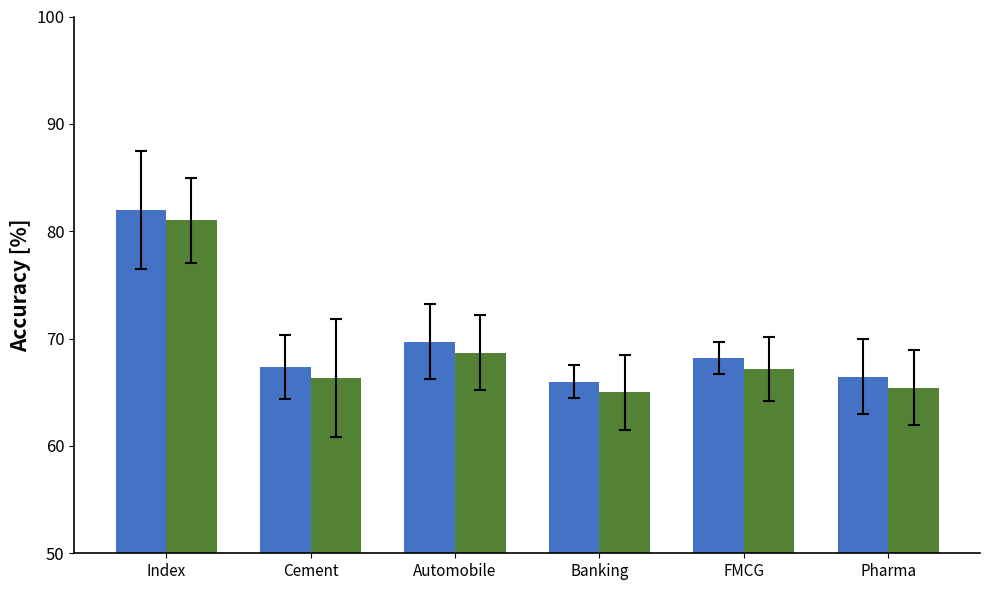

How many categories are shown in the chart?

6